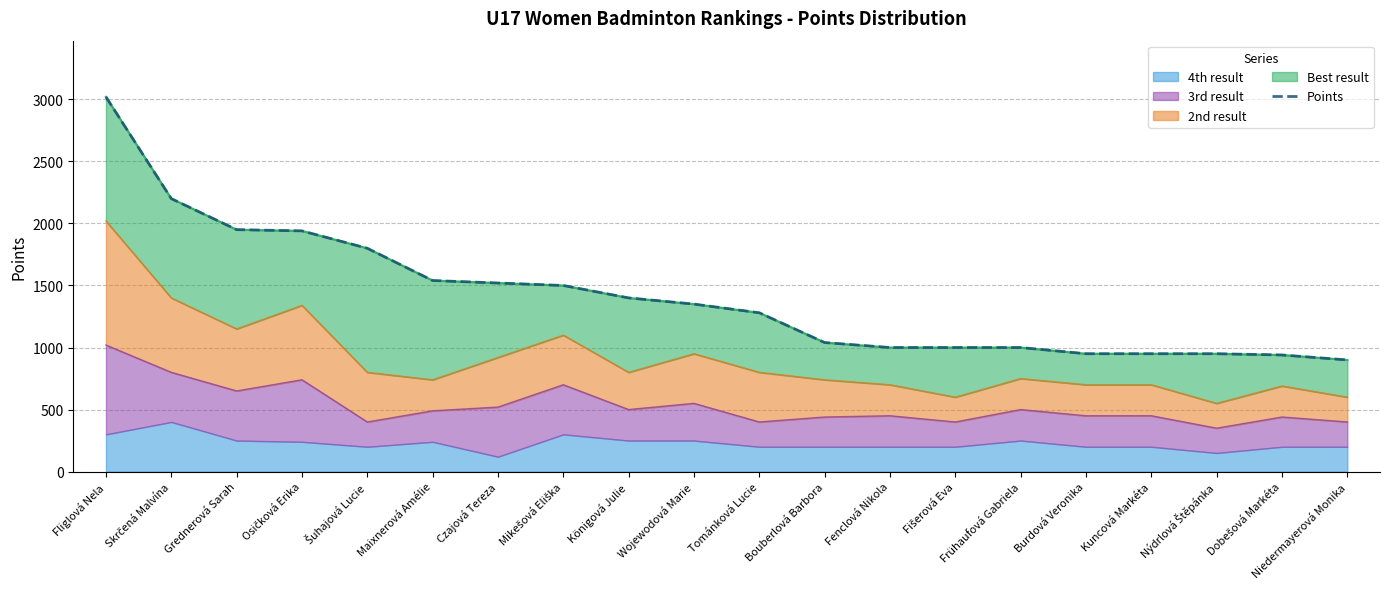

What is the minimum value shown in the chart?

900